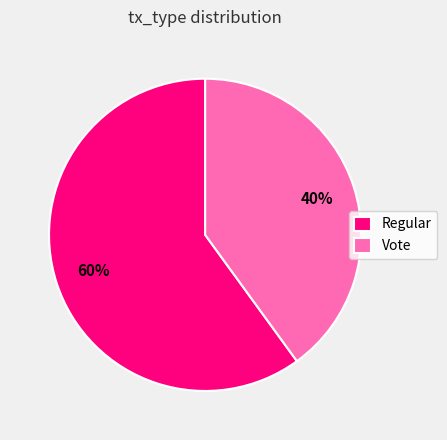

Which category has the smallest portion of the pie?

Vote